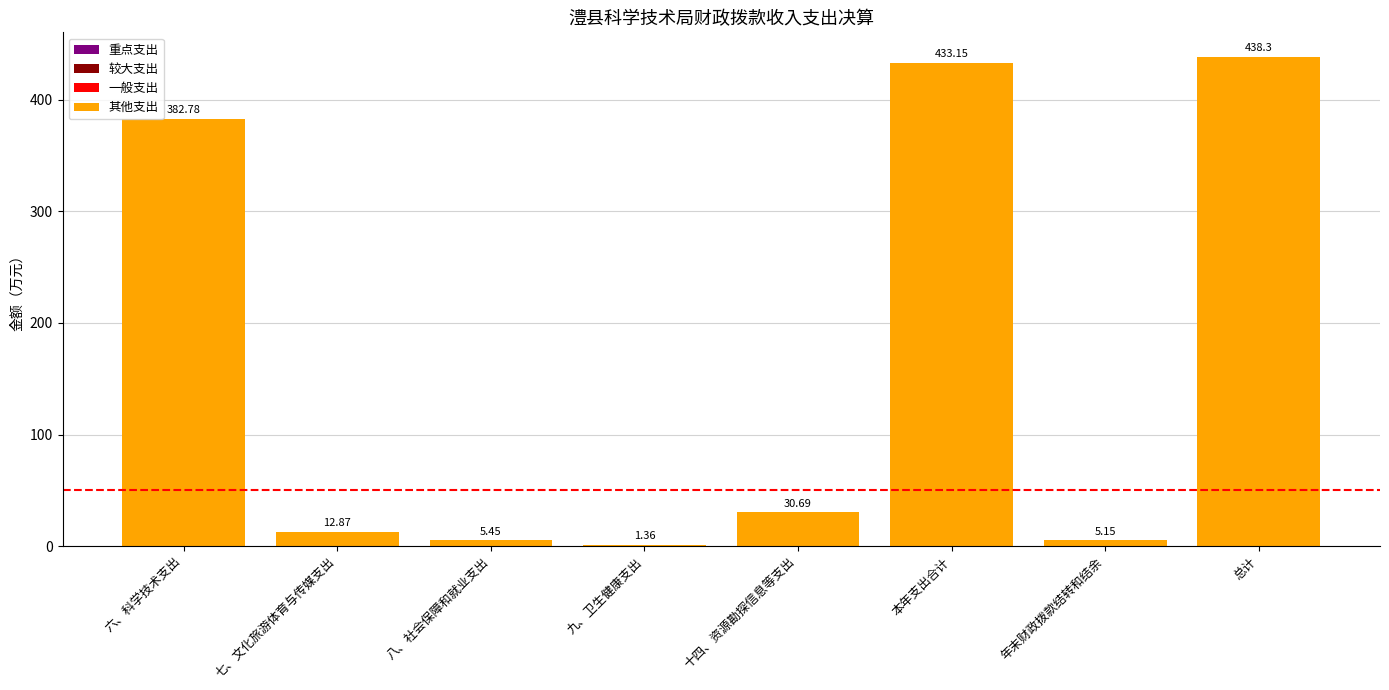

What is the sum of all values?

1309.8